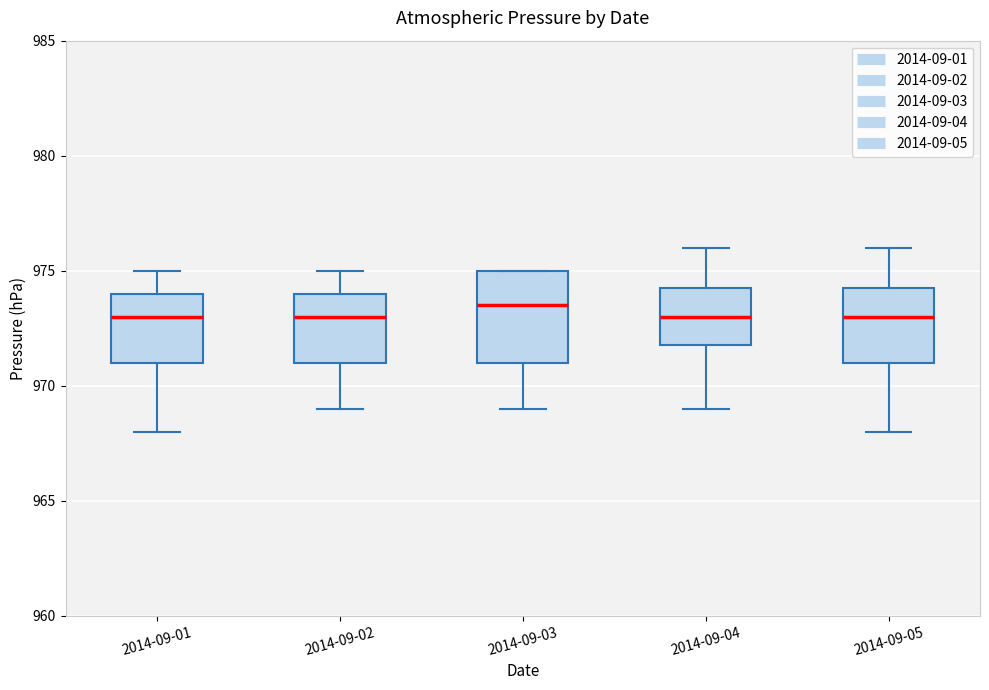

Reading left to right, read every box against the y-axis: the position of its median line, the range the box covers, and the ends of its whiskers. The values are not printed on the chart, so give them approximately, as read against the axis.

2014-09-01: median 973.0, box 971.0 to 974.0, whiskers 968.0 to 975.0
2014-09-02: median 973.0, box 971.0 to 974.0, whiskers 969.0 to 975.0
2014-09-03: median 973.5, box 971.0 to 975.0, whiskers 969.0 to 975.0
2014-09-04: median 973.0, box 972.0 to 974.5, whiskers 969.0 to 976.0
2014-09-05: median 973.0, box 971.0 to 974.5, whiskers 968.0 to 976.0